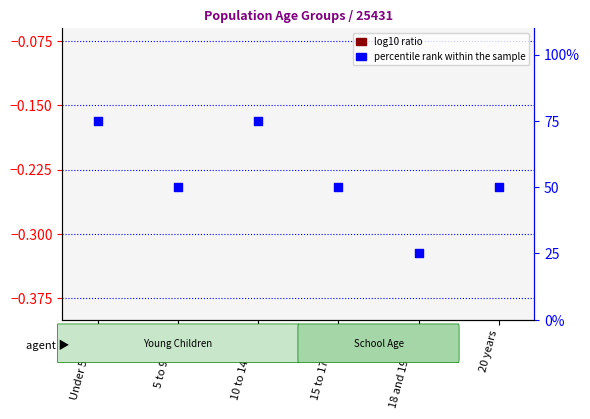

Is the value of percentile rank within the sample at 18 and 19 years greater than the value of log10 ratio at Under 5 years?

Yes